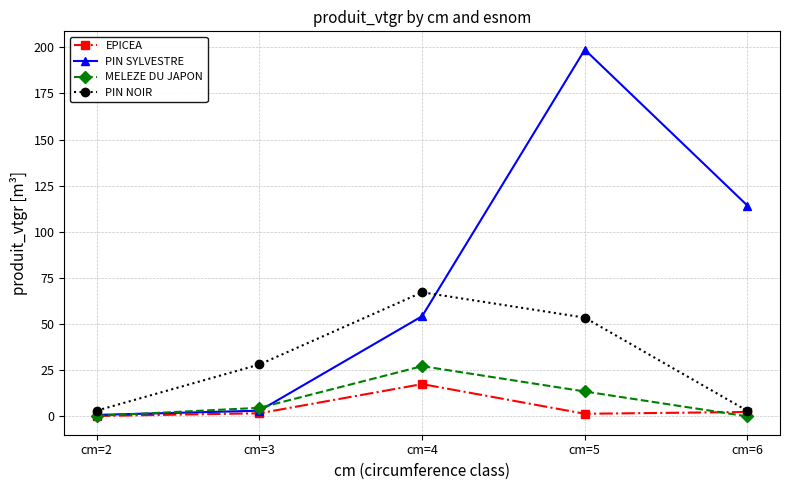

Is the value of PIN SYLVESTRE at cm=5 greater than the value of PIN NOIR at cm=5?

Yes